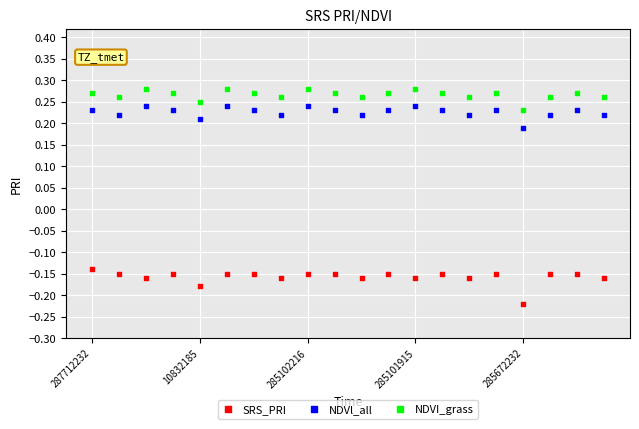

Which series reaches the maximum Y coordinate?

NDVI_grass